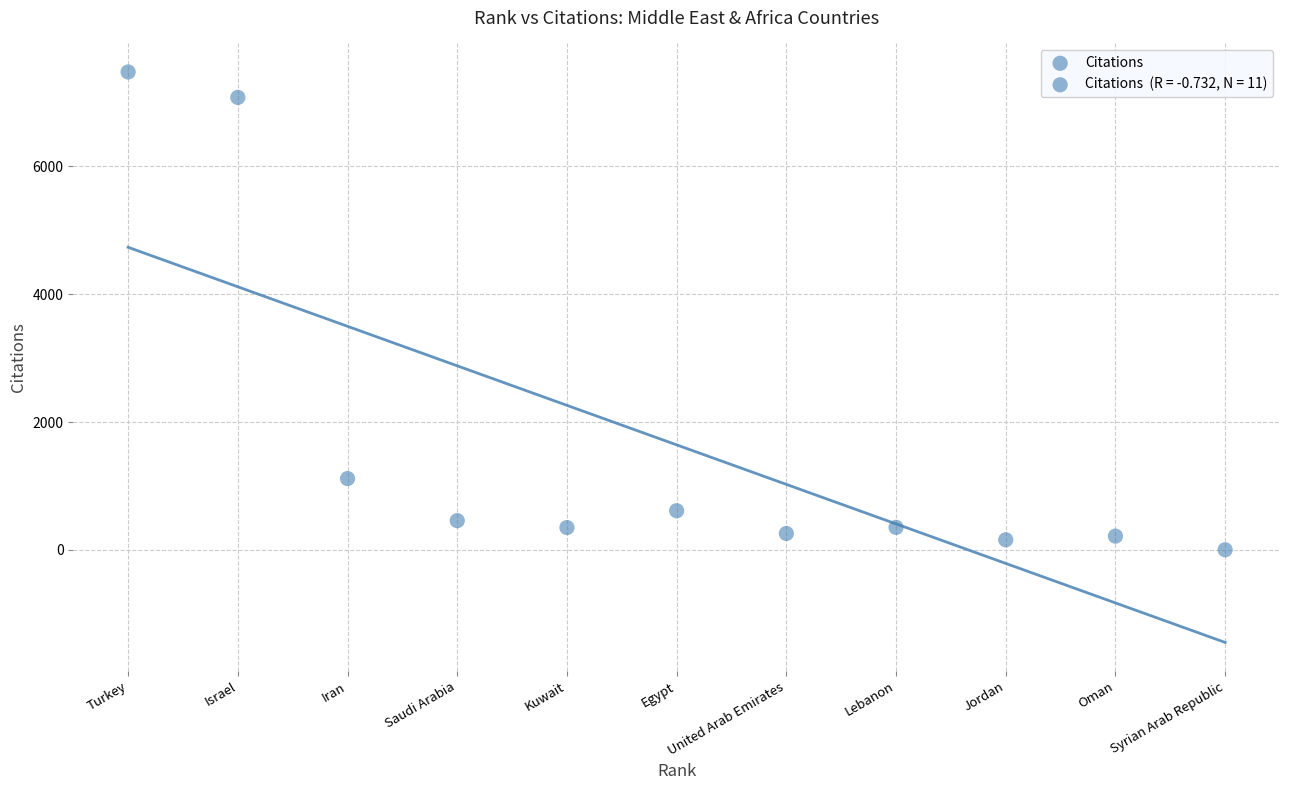

What Y value in the scatter plot is closest to 3738?

1116